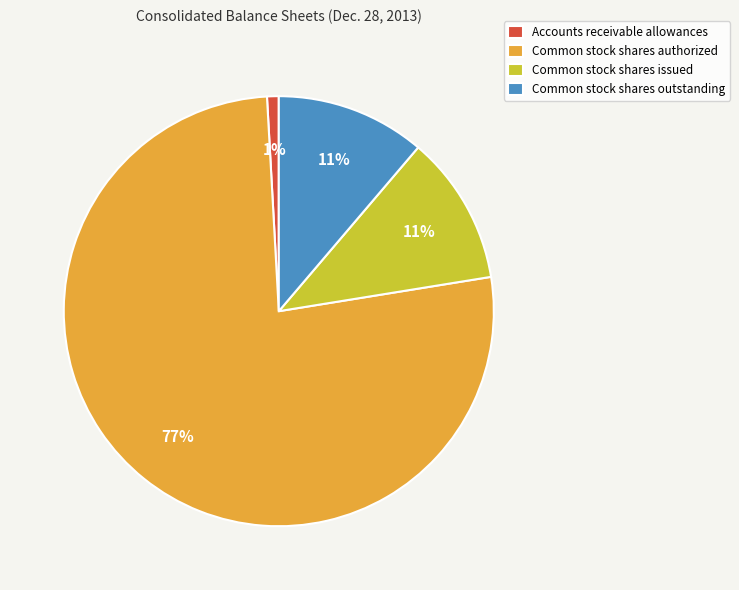

To the nearest percent, what is the combined percentage of Accounts receivable allowances and Common stock shares issued?

12%